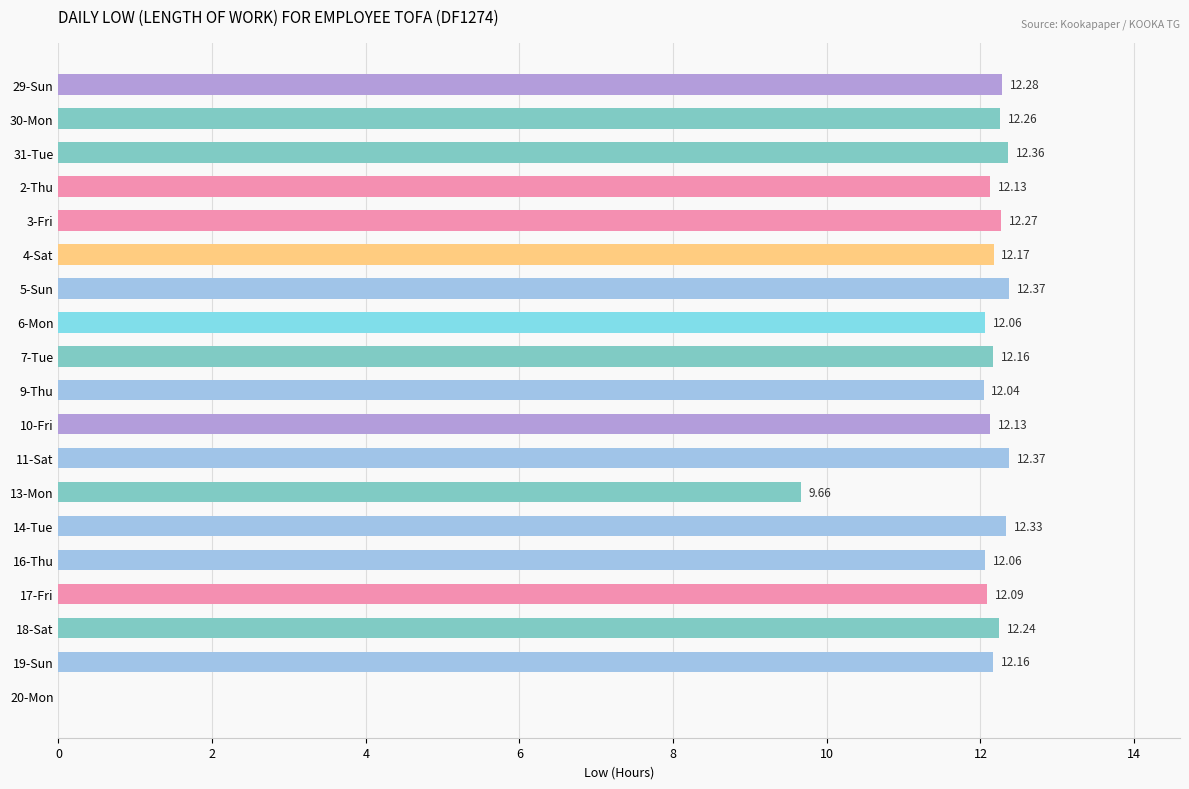

Approximately how many times larger is the value at 3-Fri compared to 30-Mon?

1.0